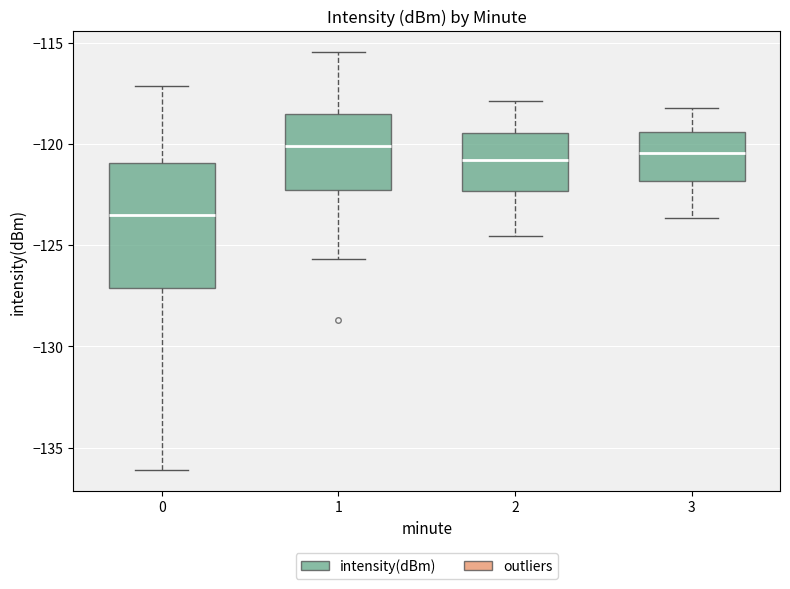

Reading left to right, read every box against the y-axis: the position of its median line, the range the box covers, and the ends of its whiskers. The values are not printed on the chart, so give them approximately, as read against the axis.

0: median -123.5, box -127.0 to -121.0, whiskers -136.0 to -117.0
1: median -120.0, box -122.5 to -118.5, whiskers -125.5 to -115.5
2: median -121.0, box -122.5 to -119.5, whiskers -124.5 to -118.0
3: median -120.5, box -122.0 to -119.5, whiskers -123.5 to -118.0